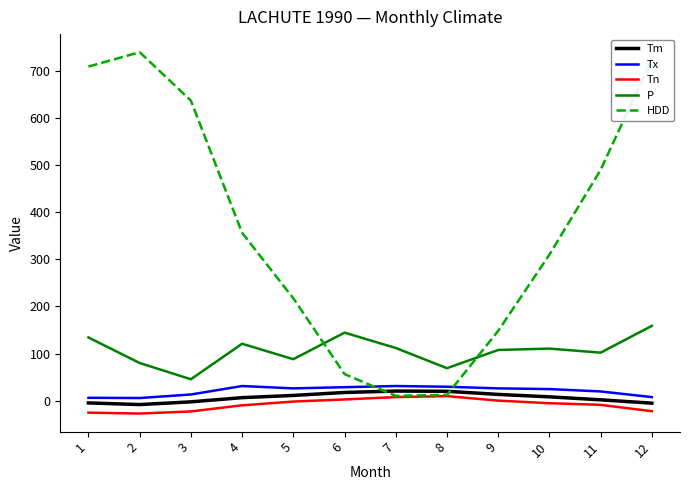

How many intersections are there between HDD and P?

2